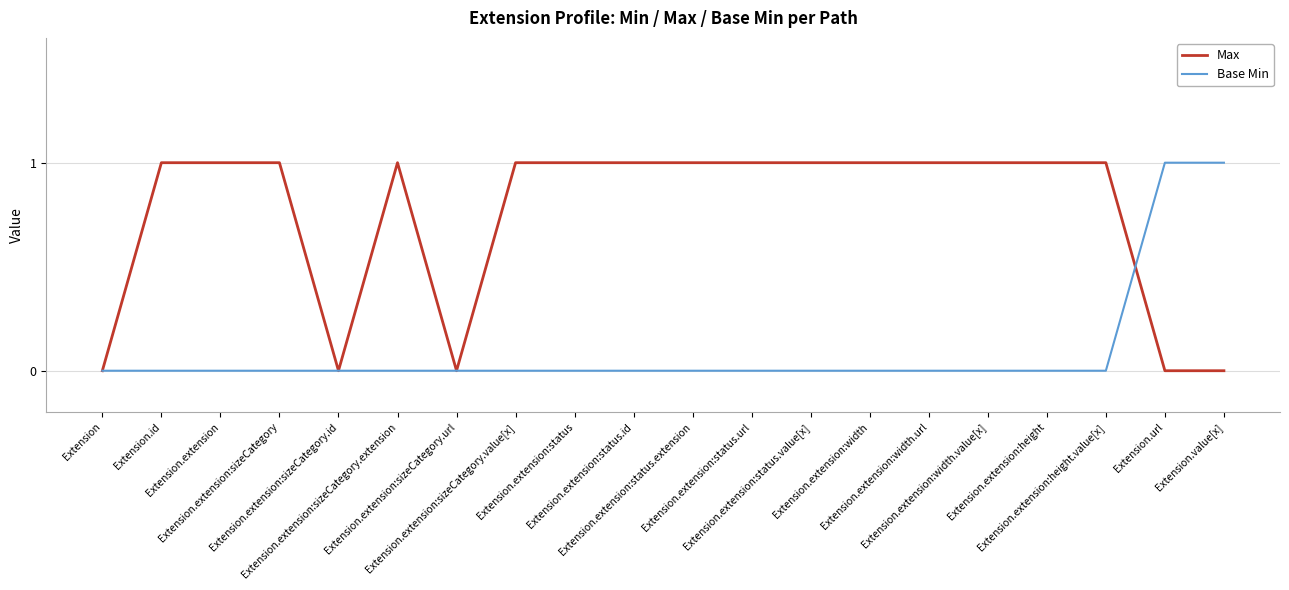

Reading left to right, list all the values displayed in this chart.

Max: Extension=0	Extension.id=1	Extension.extension=1	Extension.extension:sizeCategory=1	Extension.extension:sizeCategory.id=0	Extension.extension:sizeCategory.extension=1	Extension.extension:sizeCategory.url=0	Extension.extension:sizeCategory.value[x]=1	Extension.extension:status=1	Extension.extension:status.id=1	Extension.extension:status.extension=1	Extension.extension:status.url=1	Extension.extension:status.value[x]=1	Extension.extension:width=1	Extension.extension:width.url=1	Extension.extension:width.value[x]=1	Extension.extension:height=1	Extension.extension:height.value[x]=1	Extension.url=0	Extension.value[x]=0
Base Min: Extension=0	Extension.id=0	Extension.extension=0	Extension.extension:sizeCategory=0	Extension.extension:sizeCategory.id=0	Extension.extension:sizeCategory.extension=0	Extension.extension:sizeCategory.url=0	Extension.extension:sizeCategory.value[x]=0	Extension.extension:status=0	Extension.extension:status.id=0	Extension.extension:status.extension=0	Extension.extension:status.url=0	Extension.extension:status.value[x]=0	Extension.extension:width=0	Extension.extension:width.url=0	Extension.extension:width.value[x]=0	Extension.extension:height=0	Extension.extension:height.value[x]=0	Extension.url=1	Extension.value[x]=1